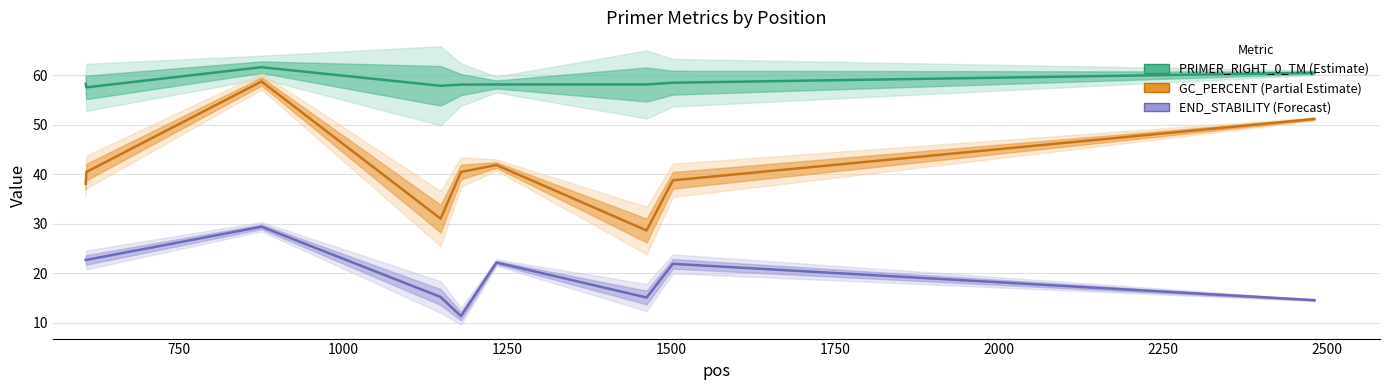

True or false: PRIMER_RIGHT_0_TM and PRIMER_RIGHT_0_END_STABILITY intersect in this chart.

False